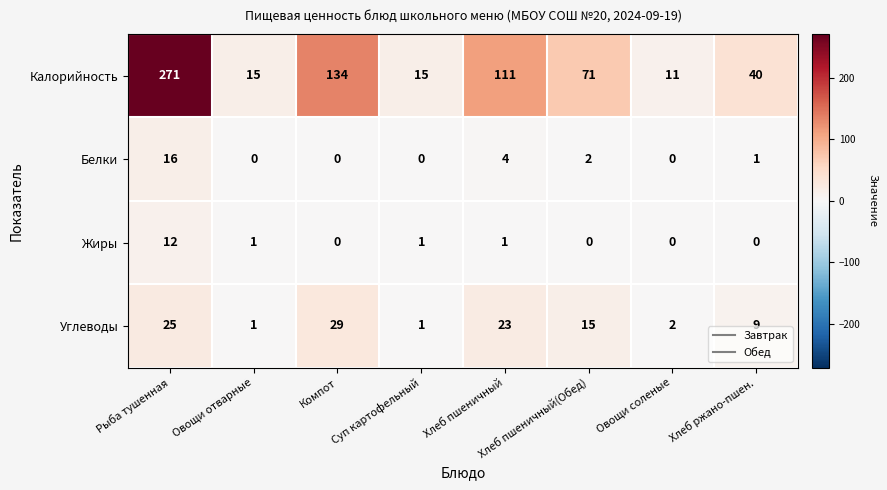

List the series in order of their peak value, highest first.

Калорийность, Углеводы, Белки, Жиры